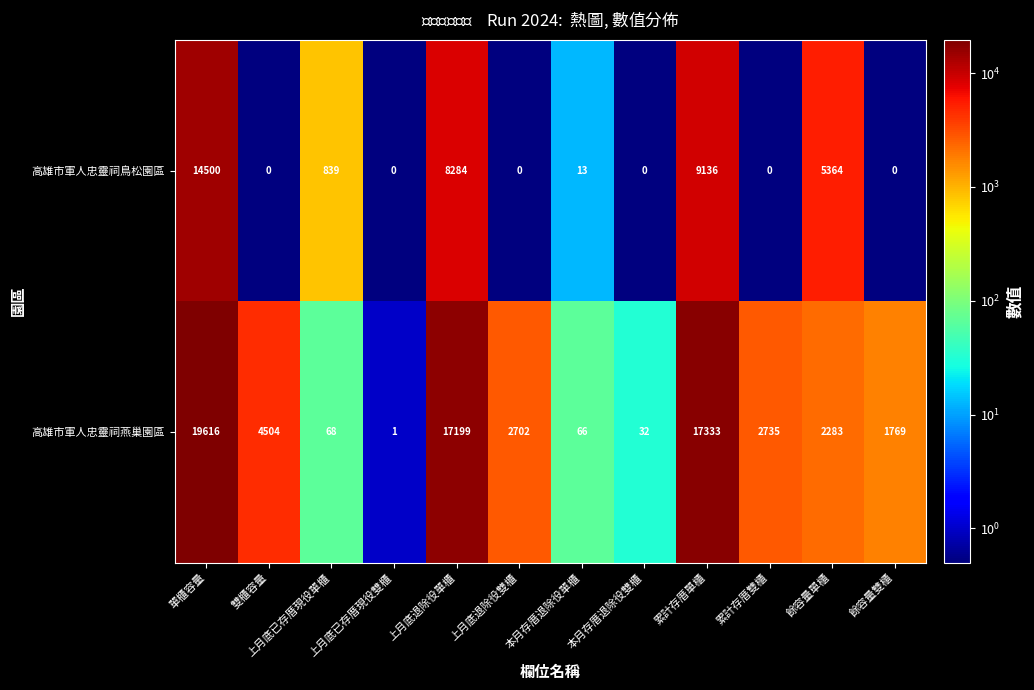

Which category has the highest value in the 高雄市軍人忠靈祠鳥松園區 series?

單櫃容量